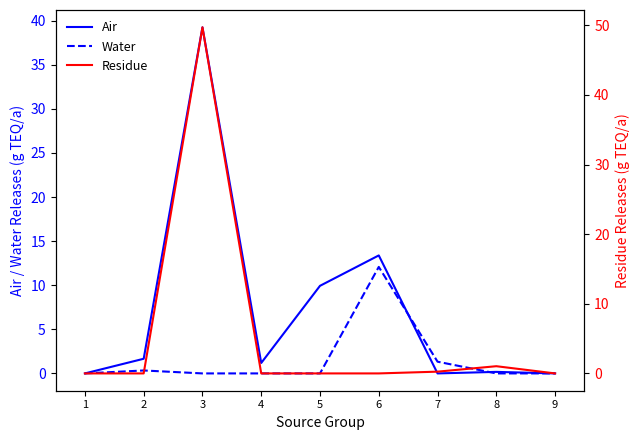

Is this an area chart (filled region under the line)?

No